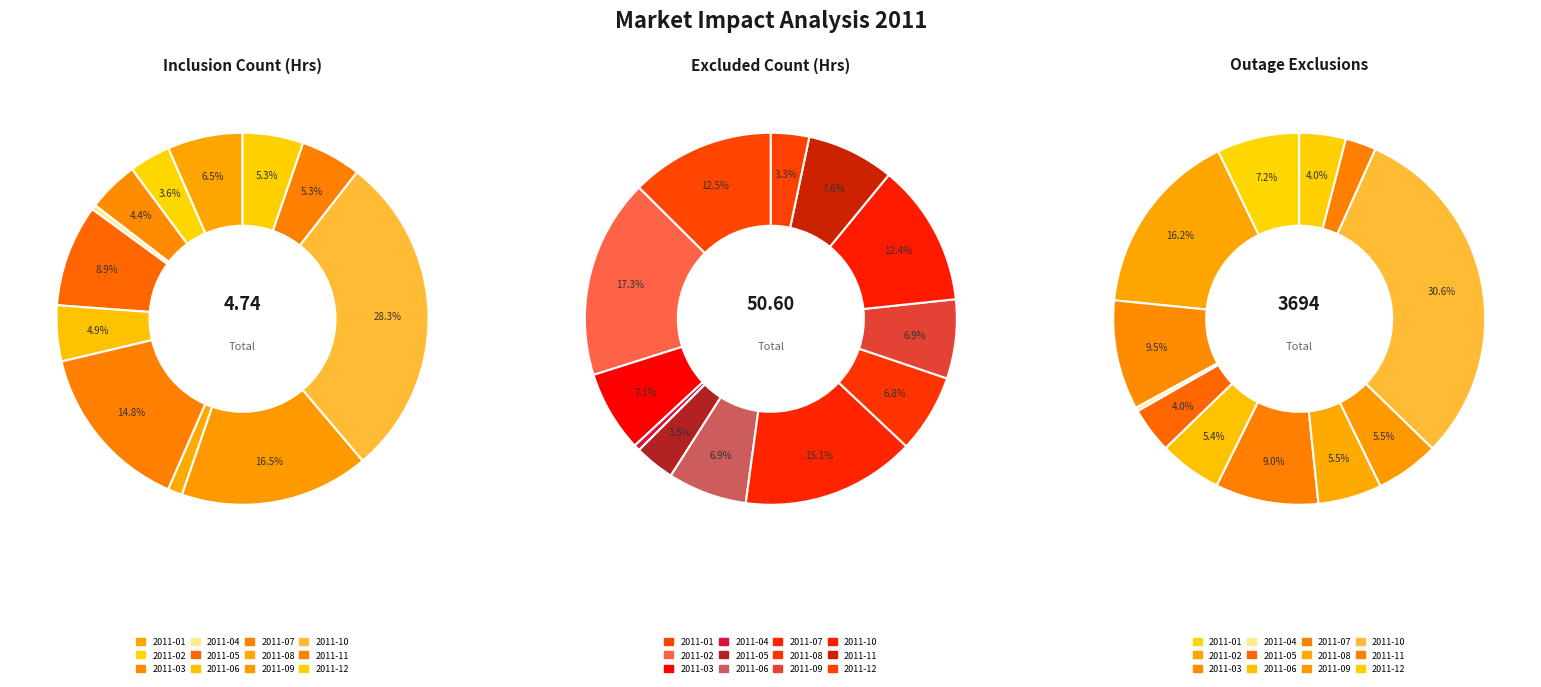

Which series has the widest spread of values?

Outage Exclusions